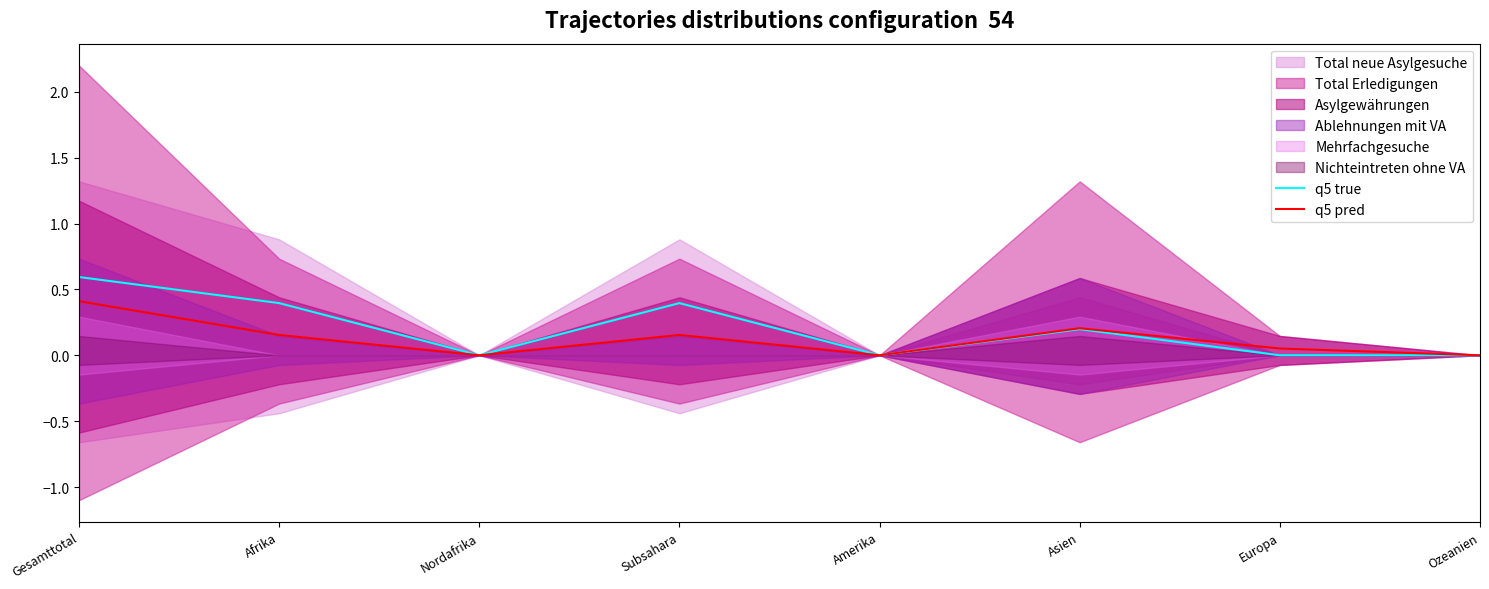

The value of q5 pred at Subsahara is 0.1. True or false?

False